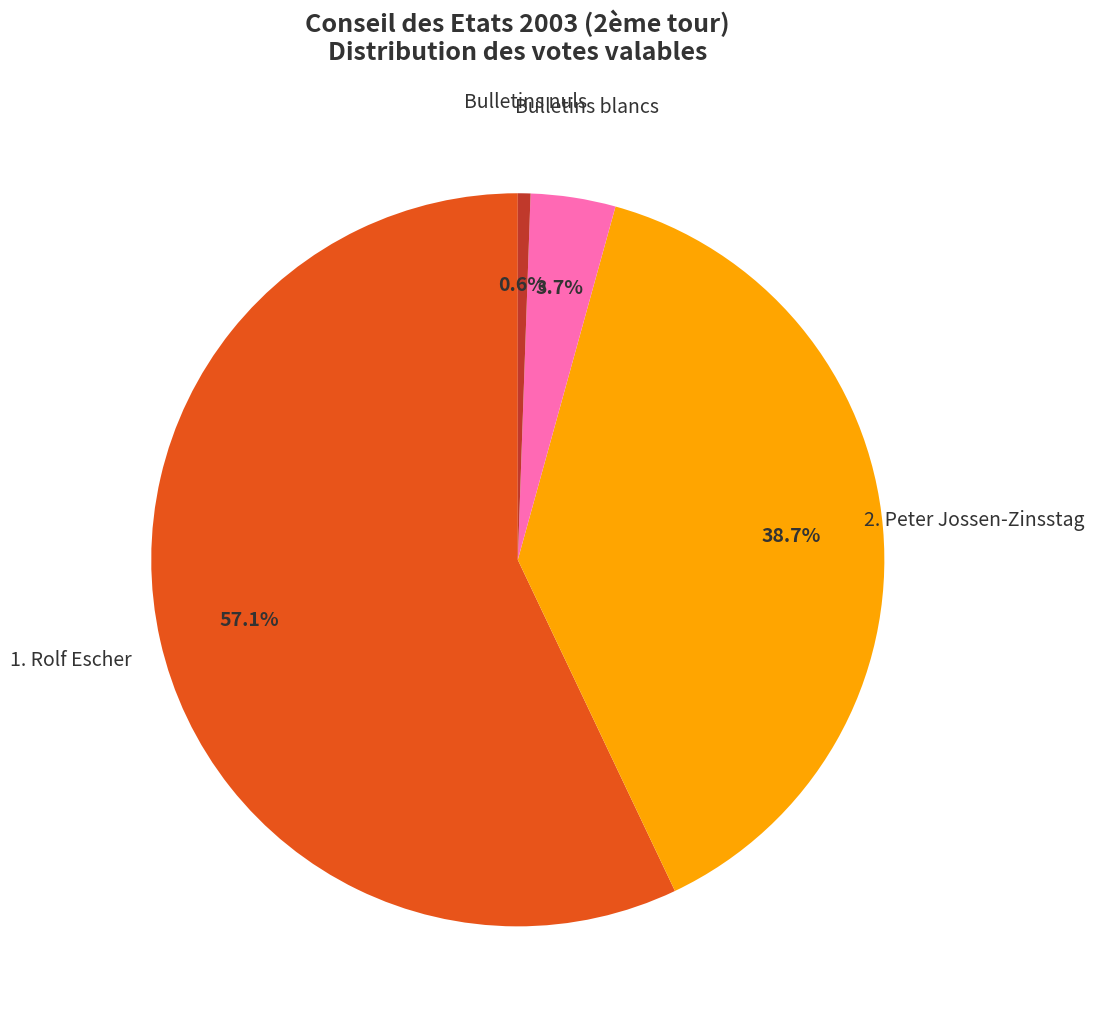

Is there a majority slice in this chart?

Yes